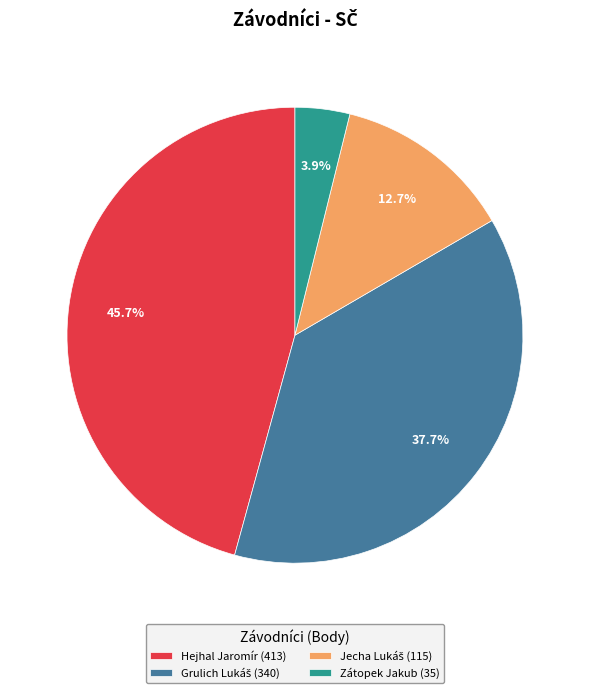

Does Hejhal Jaromír (413) account for over 50% of the chart?

No